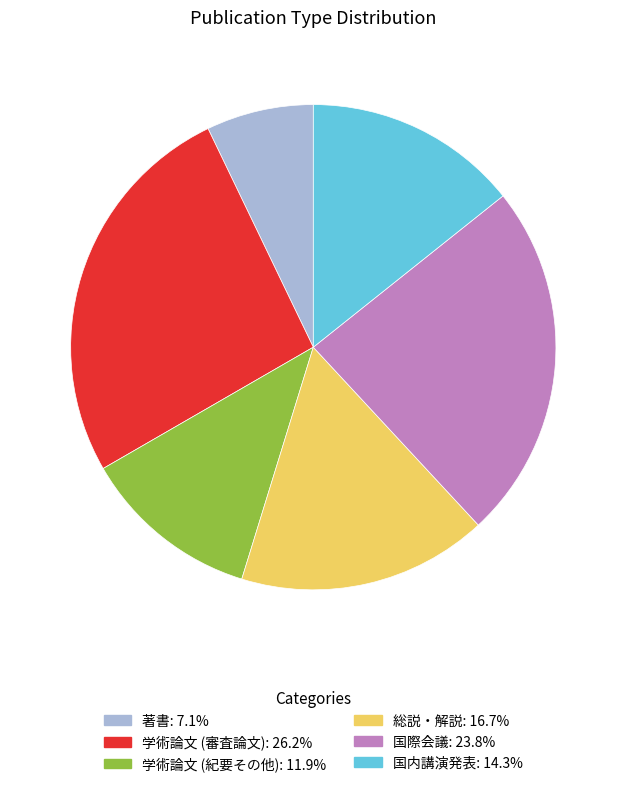

Is 学術論文 (審査論文) the majority of the pie?

No